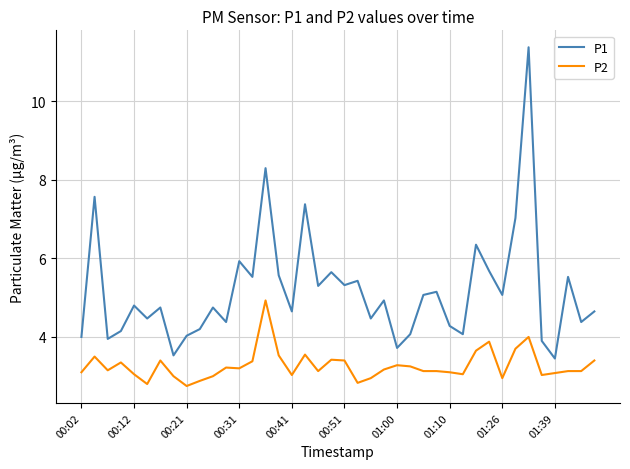

Rank the series by their average value, from lowest to highest.

P2, P1